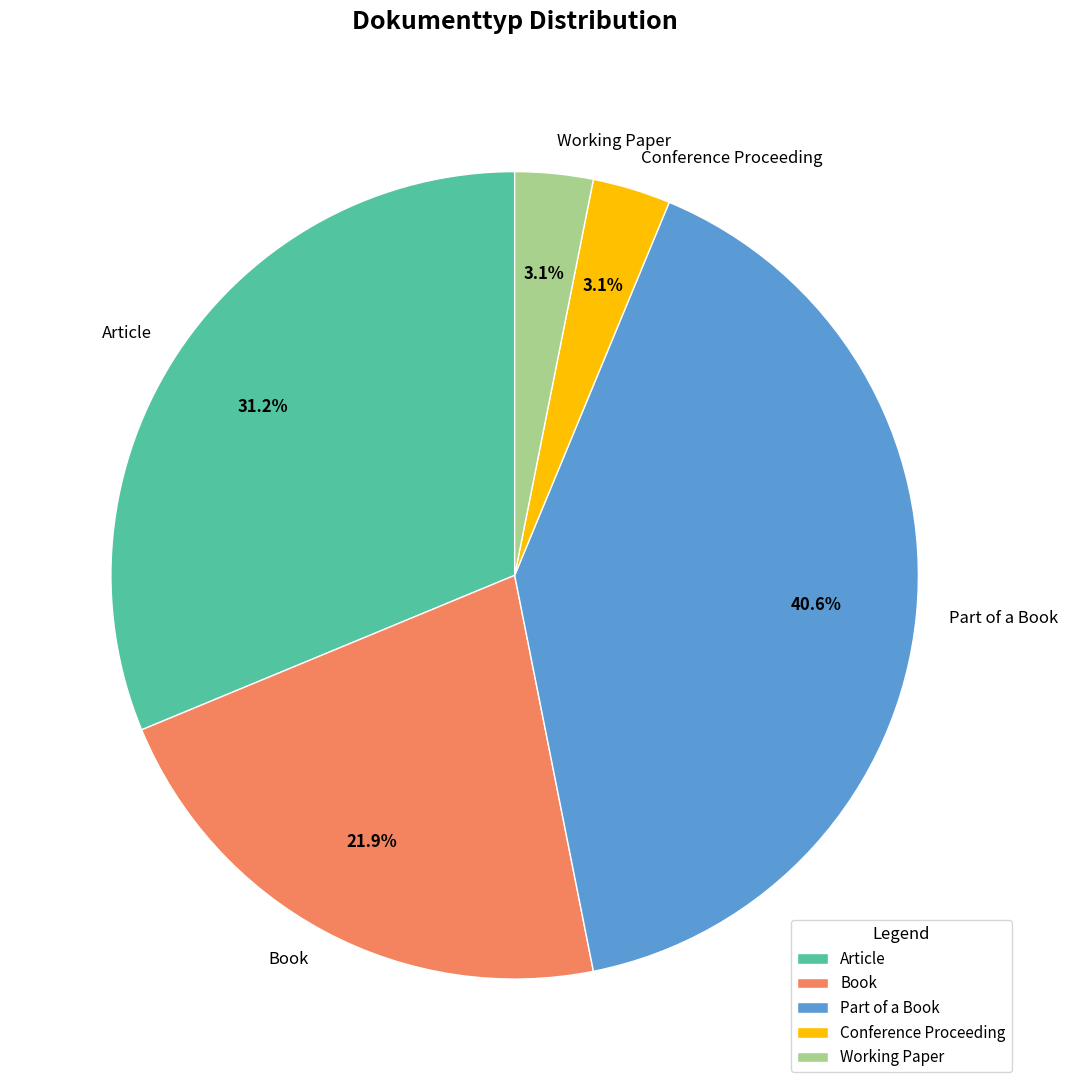

To the nearest percent, what is the combined percentage of Article and Working Paper?

34%